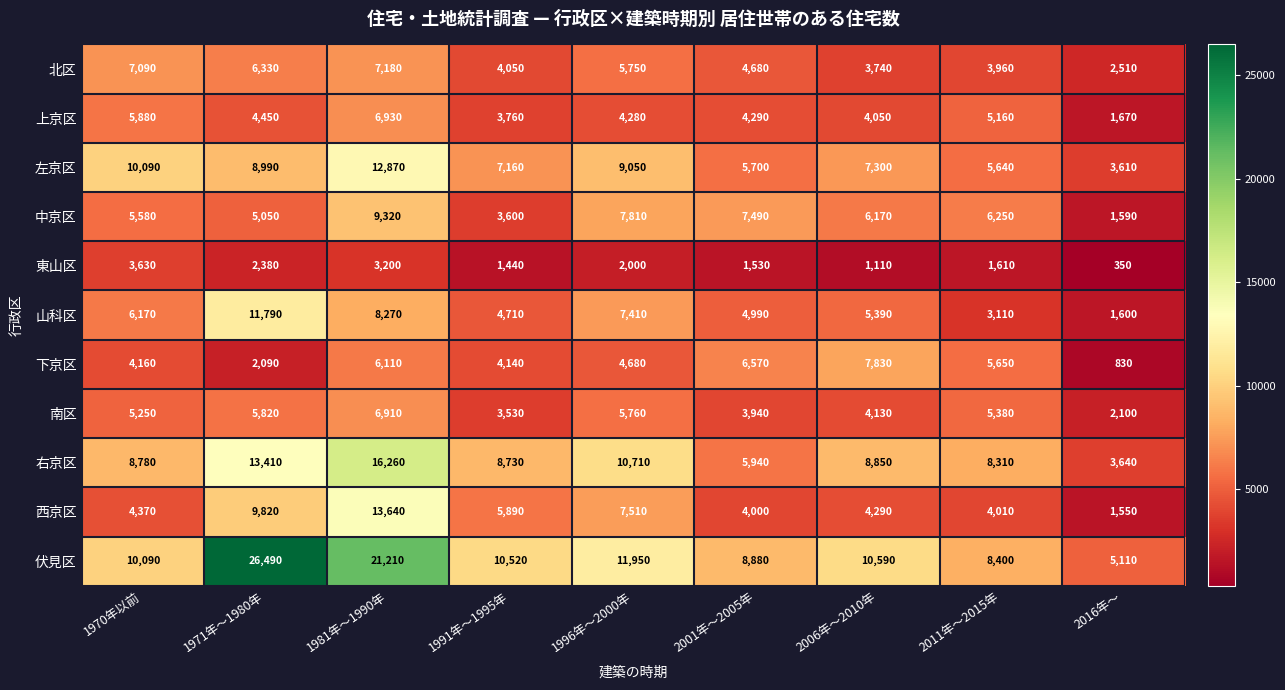

How many series are shown in this chart?

11